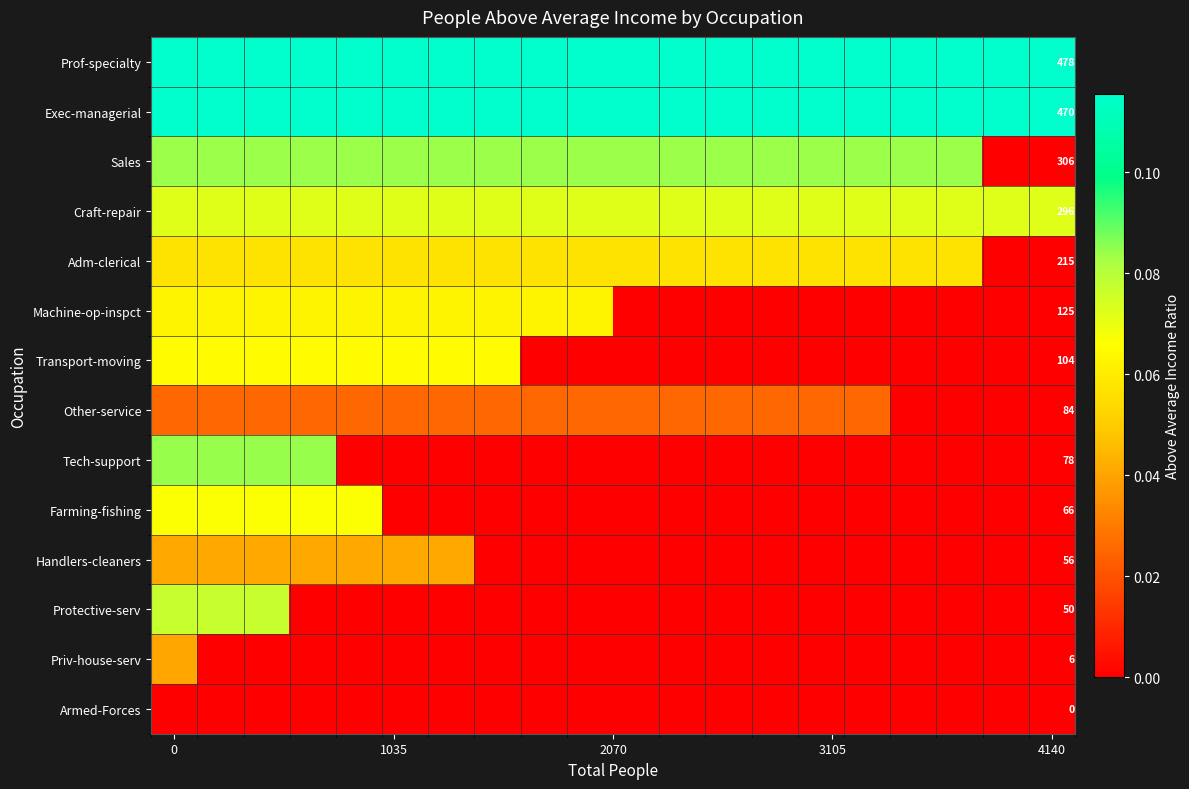

At 4140, list the series in order from largest to smallest.

Prof-specialty, Exec-managerial, Sales, Craft-repair, Adm-clerical, Machine-op-inspct, Transport-moving, Other-service, Tech-support, Farming-fishing, Handlers-cleaners, Protective-serv, Priv-house-serv, Armed-Forces